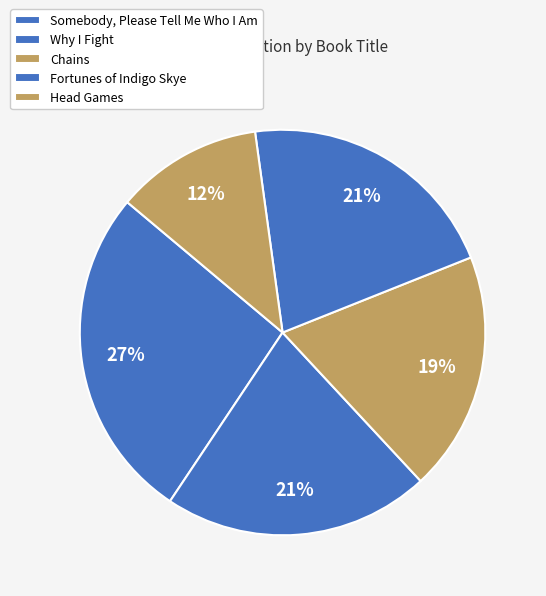

Count the number of slices in the pie.

5